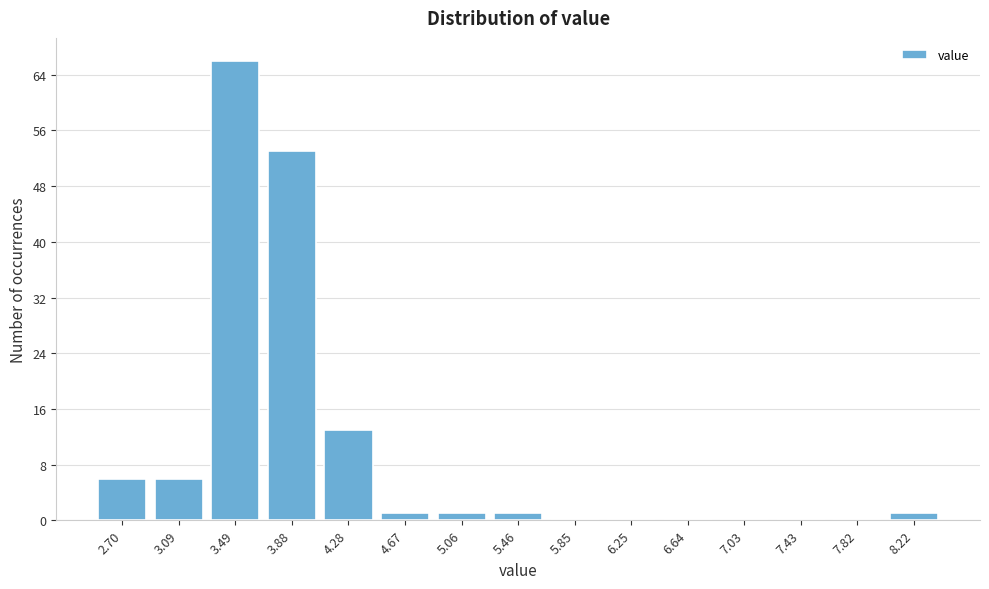

Reading right to left, extract all data points from this chart.

8.22=1	7.82=0	7.43=0	7.03=0	6.64=0	6.25=0	5.85=0	5.46=1	5.06=1	4.67=1	4.28=13	3.88=53	3.49=66	3.09=6	2.70=6